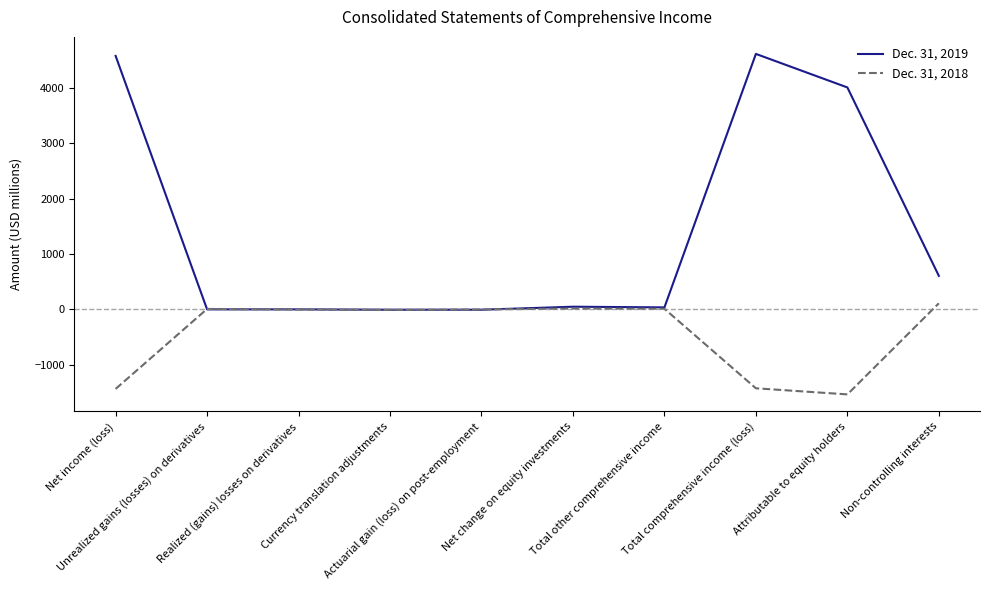

What is the difference between the Dec. 31, 2018 values at Net change on equity investments and Currency translation adjustments?

25